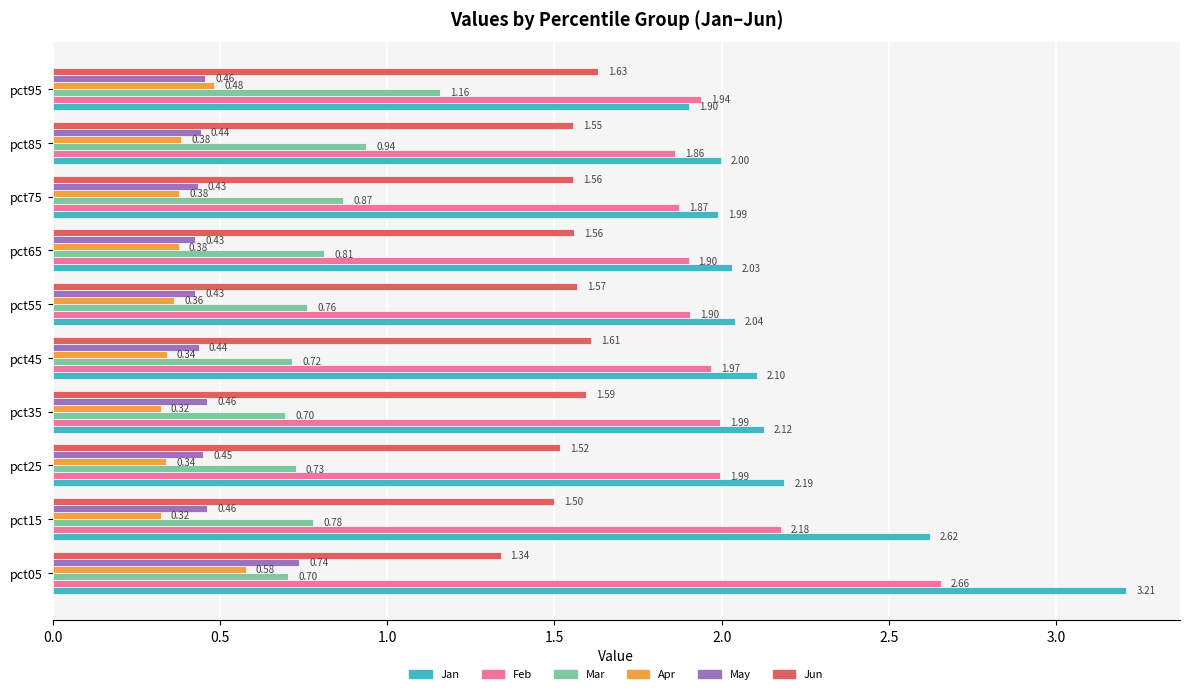

Count the number of data series in this chart.

6